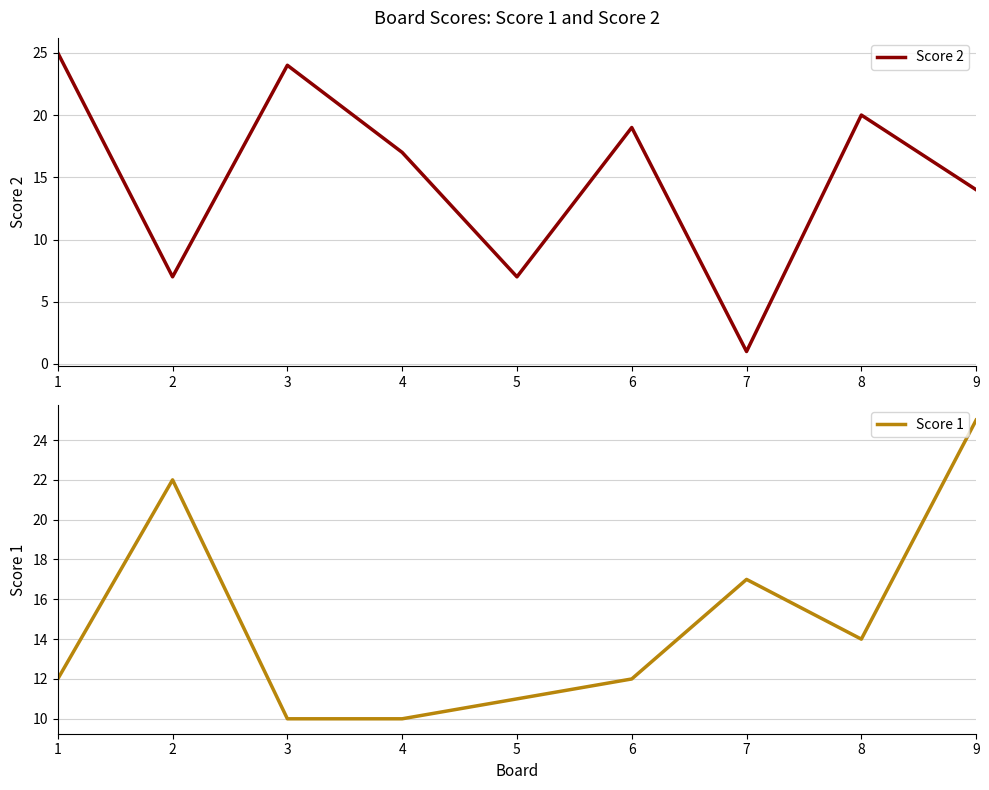

Is it true that Score 2 equals 25 at 1?

True